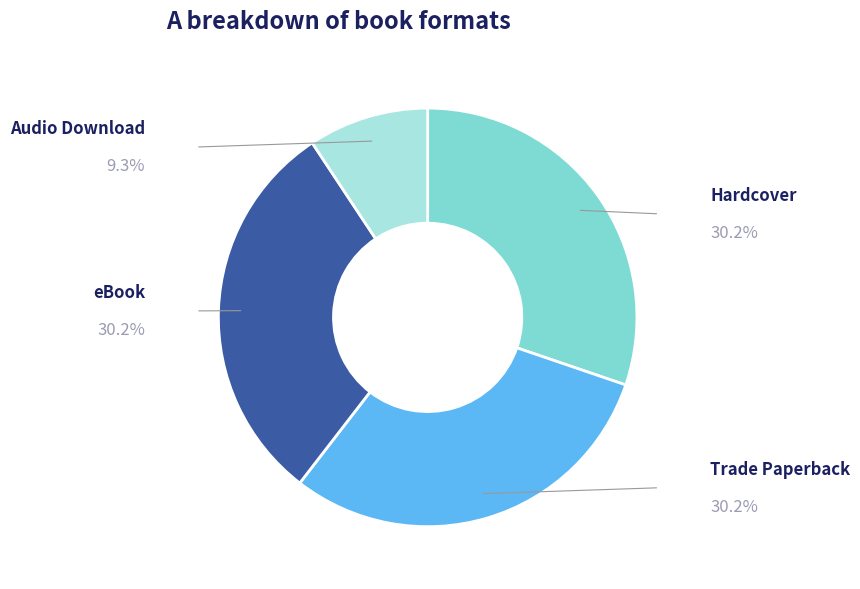

Between Hardcover and Trade Paperback, which is larger?

Hardcover